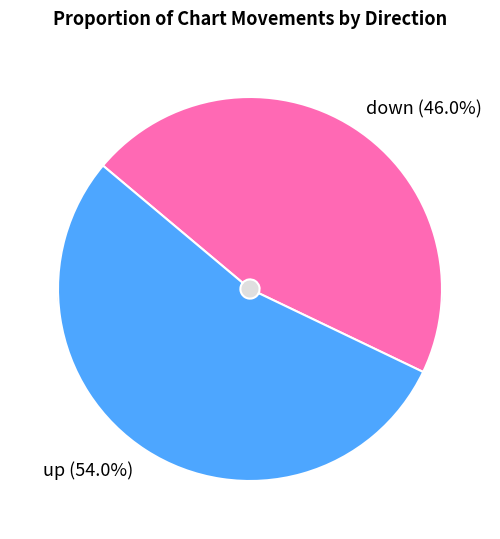

What is the largest slice in the pie chart?

up